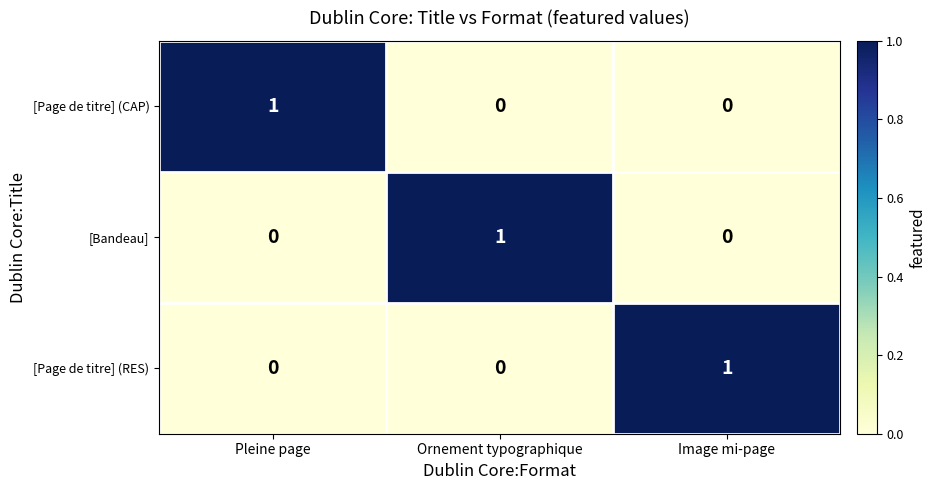

Is it true that [Page de titre] (RES) equals 1 at Ornement typographique?

False